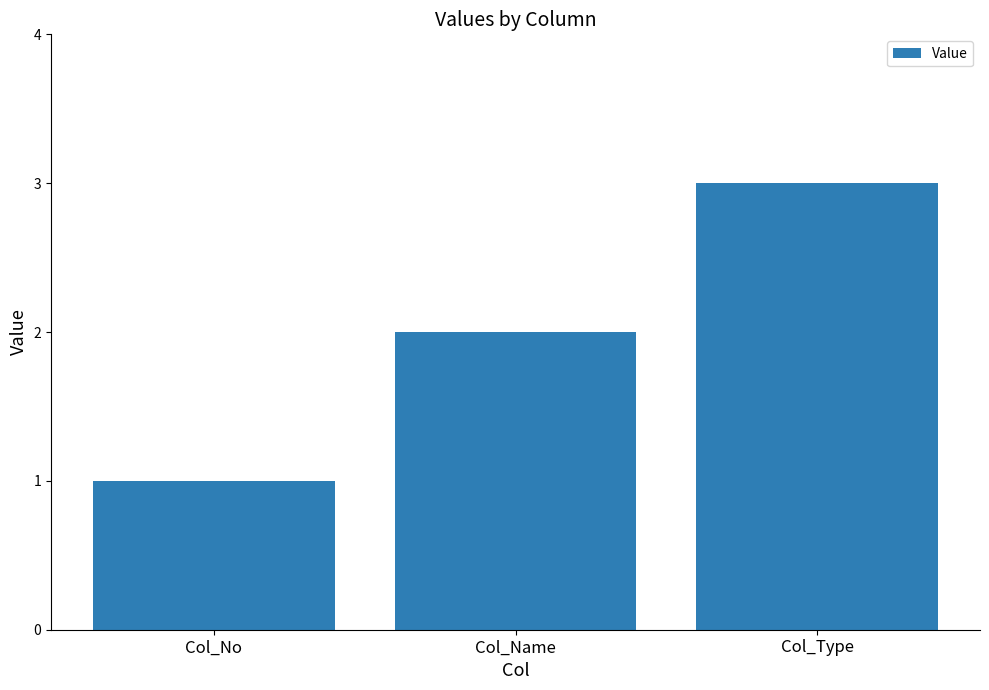

What is the difference between the values at Col_Type and Col_Name?

1